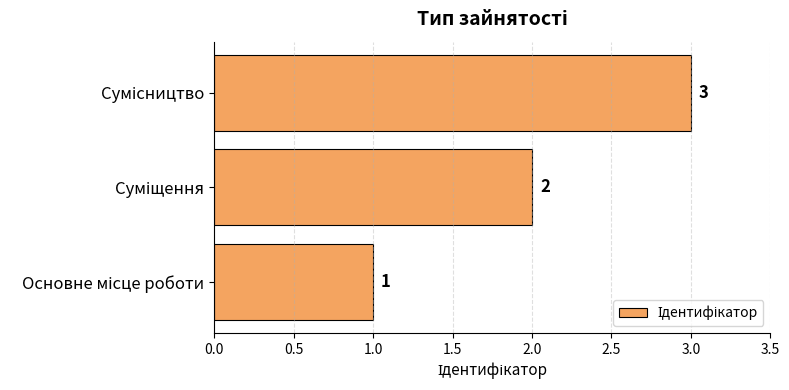

How many values are between 1 and 3?

3